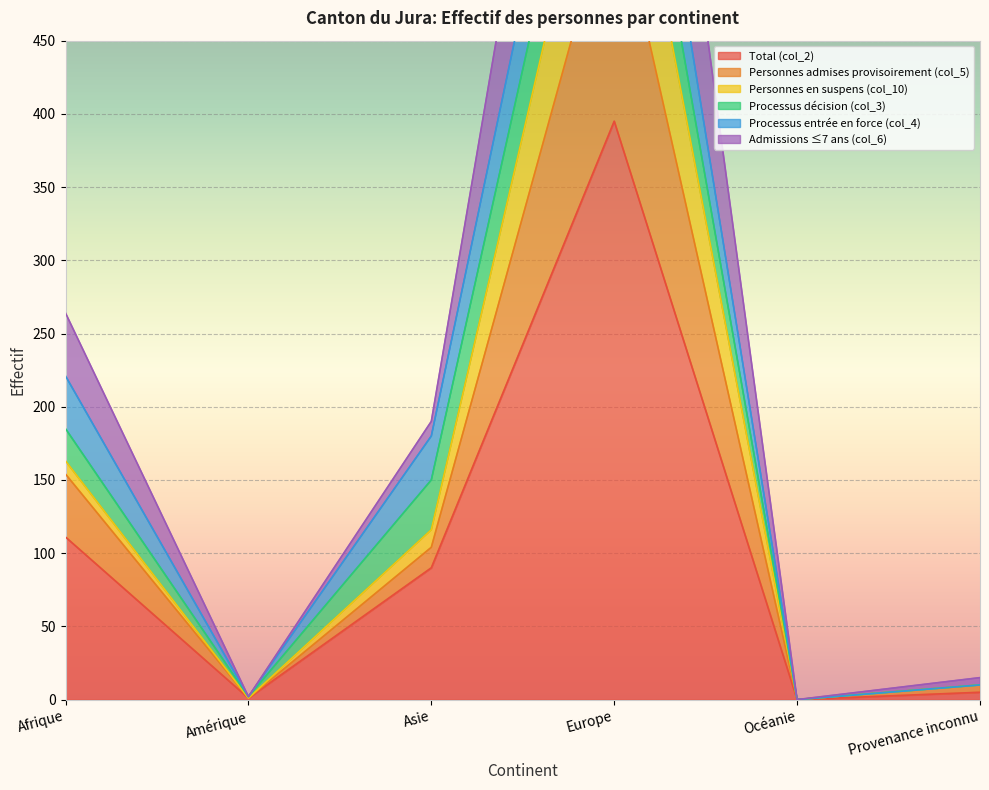

What is the average value of the Admissions ≤7 ans (col_6) series?

138